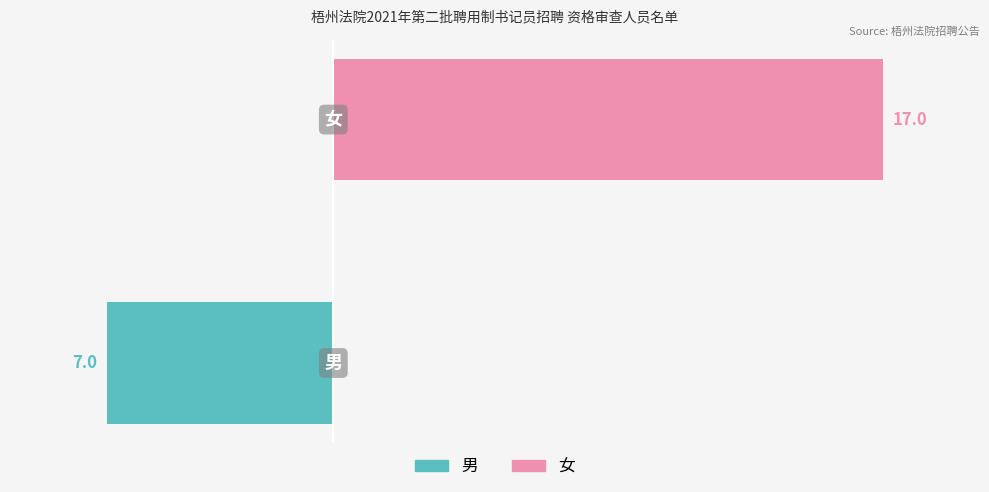

Is it true that 女 equals 28 at 1?

False